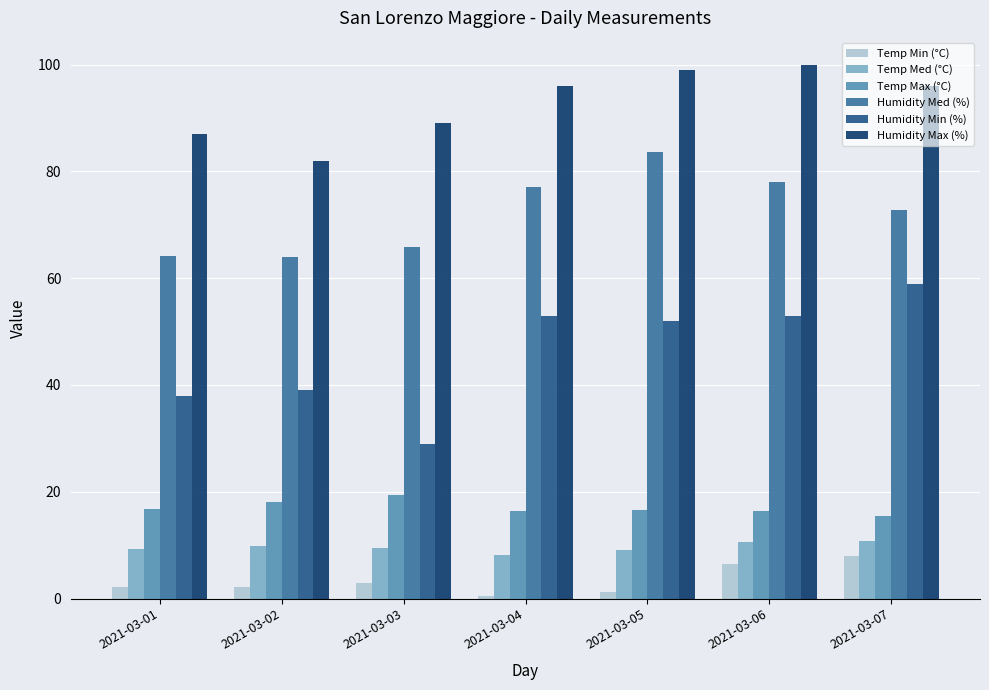

What is the difference between the maximum and minimum values in the Temp Med (°C) series?

2.7